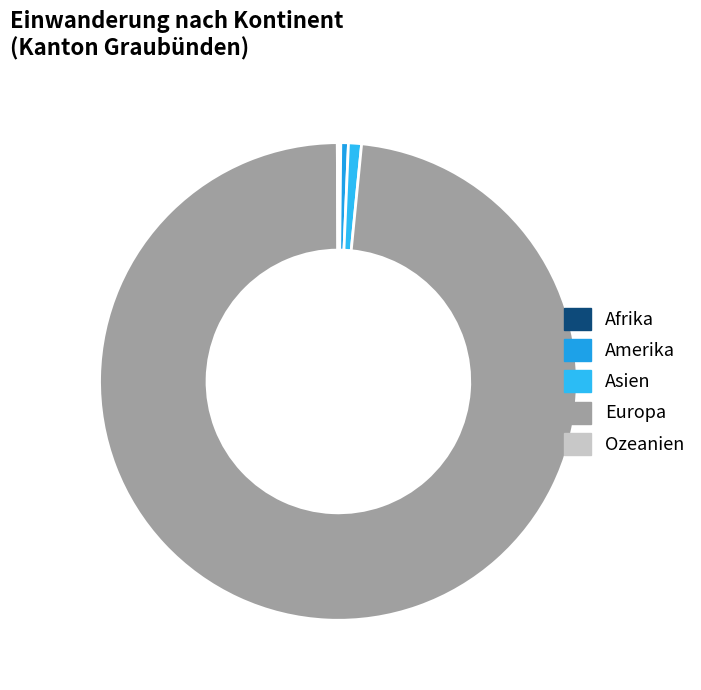

To the nearest percent, what is the difference between the Asien and Europa slice percentages?

97%